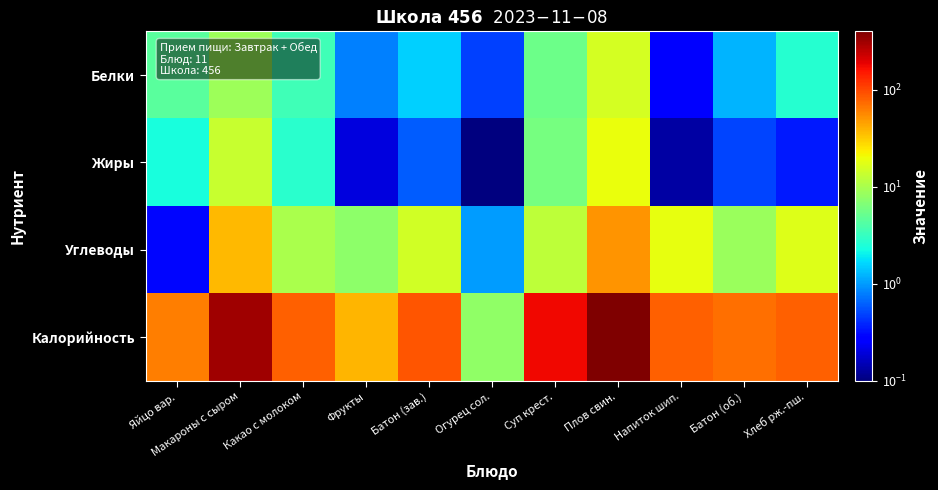

Reading right to left, list all the values displayed in this chart.

Белки: Хлеб рж.-пш.=2.6	Батон (об.)=1.2	Напиток шип.=0.3	Плов свин.=15.4	Суп крест.=5.5	Огурец сол.=0.5	Батон (зав.)=1.6	Фрукты=0.8	Какао с молоком=3.5	Макароны с сыром=8.8	Яйцо вар.=4.6
Жиры: Хлеб рж.-пш.=0.3	Батон (об.)=0.5	Напиток шип.=0.1	Плов свин.=19.3	Суп крест.=6.1	Огурец сол.=0.1	Батон (зав.)=0.6	Фрукты=0.2	Какао с молоком=2.8	Макароны с сыром=13.7	Яйцо вар.=2.4
Углеводы: Хлеб рж.-пш.=17.0	Батон (об.)=8.6	Напиток шип.=19.0	Плов свин.=51.7	Суп крест.=12.3	Огурец сол.=1.0	Батон (зав.)=14.9	Фрукты=7.5	Какао с молоком=10.1	Макароны с сыром=37.5	Яйцо вар.=0.3
Калорийность: Хлеб рж.-пш.=81.6	Батон (об.)=70.3	Напиток шип.=79.5	Плов свин.=401.1	Суп крест.=174.0	Огурец сол.=7.8	Батон (зав.)=87.9	Фрукты=38.0	Какао с молоком=80.5	Макароны с сыром=318.0	Яйцо вар.=63.0